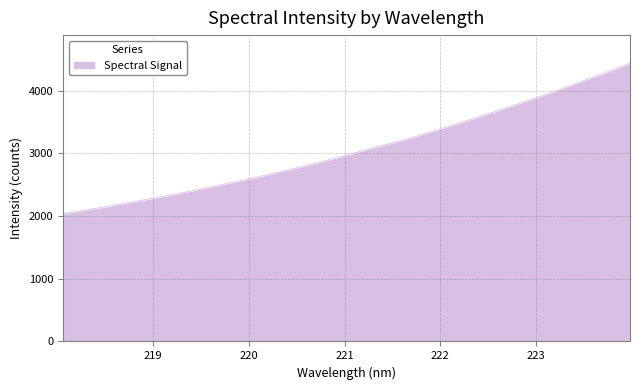

What is the difference between the maximum and minimum values?

2403.8